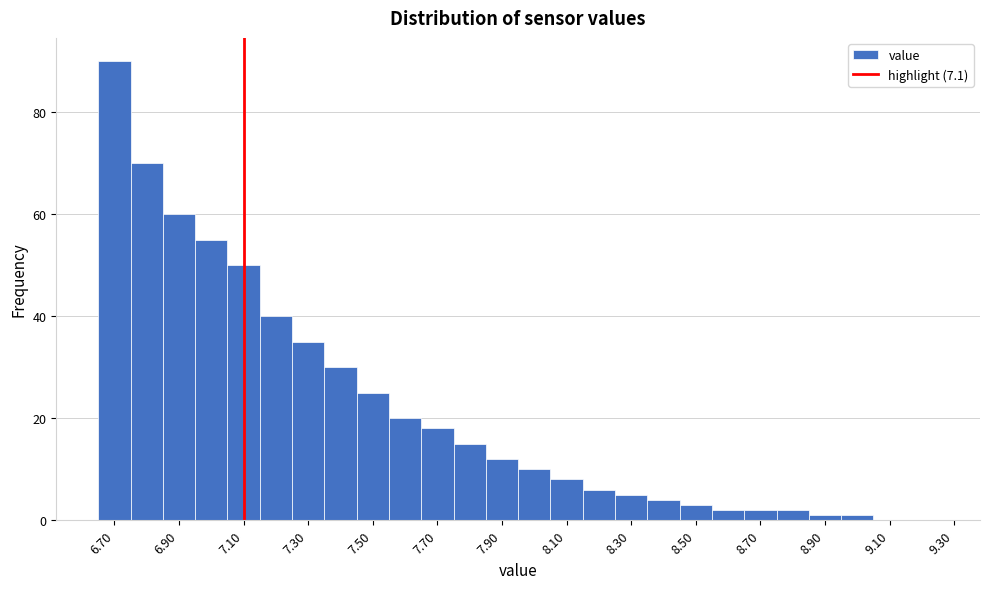

What is the height of the bar covering 8.55 to 8.65 on the x-axis? Neither the bar edges nor the heights are printed on the chart, so give them approximately, as read against the axes.

2